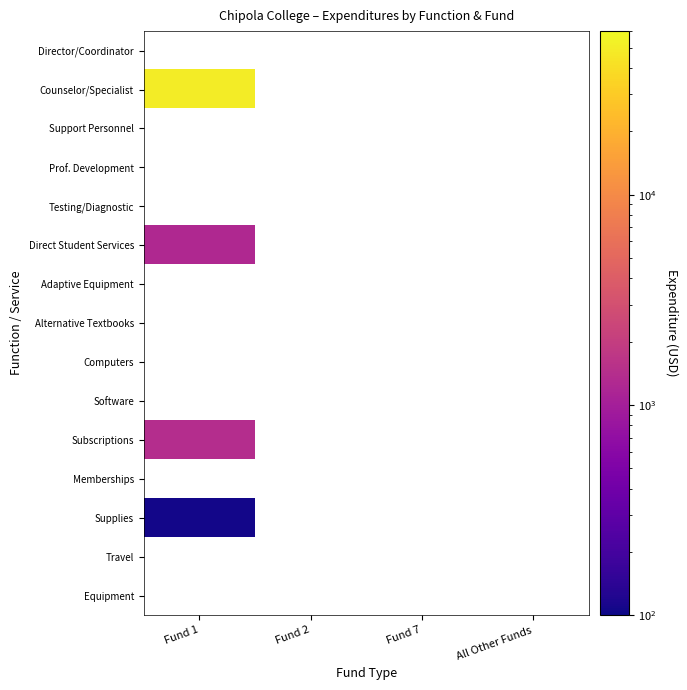

Which category has the highest value across all series?

Fund 1